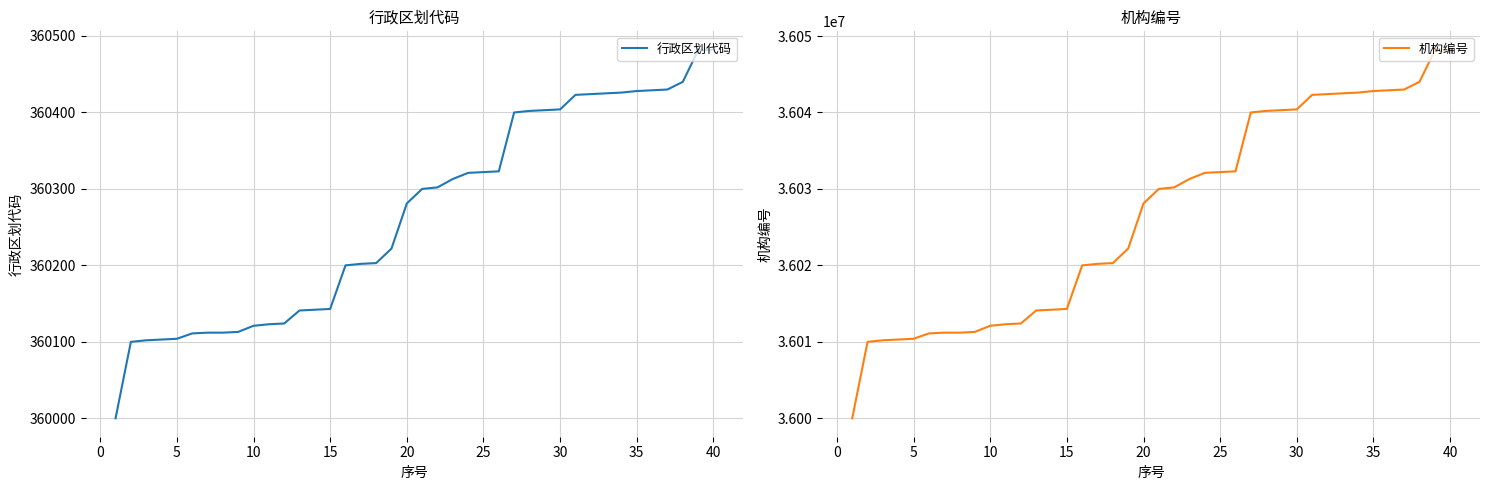

True or false: 机构编号 has a value of 60709395 at 40.

False